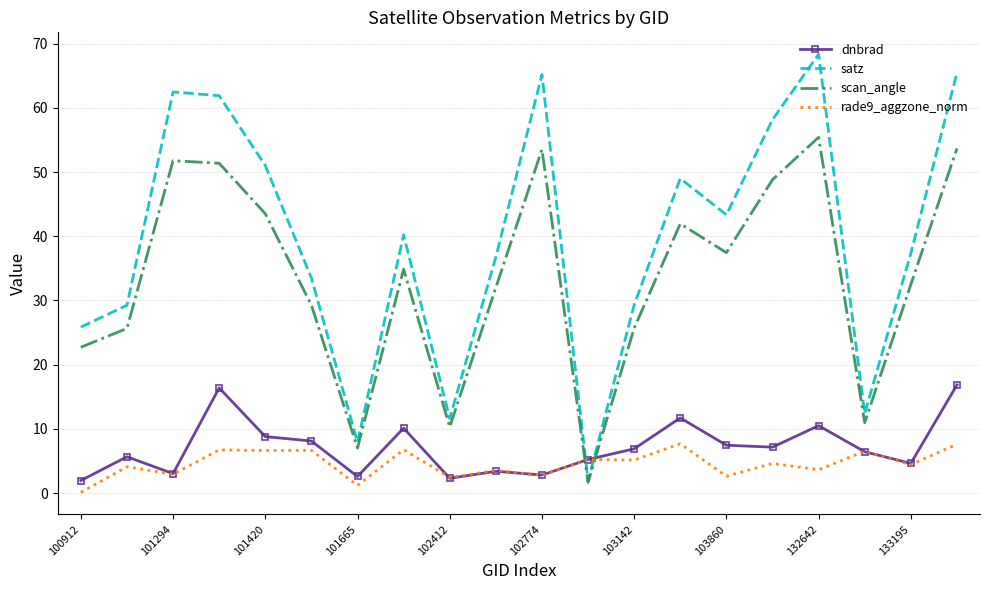

How many intersections are there between dnbrad and scan_angle?

2